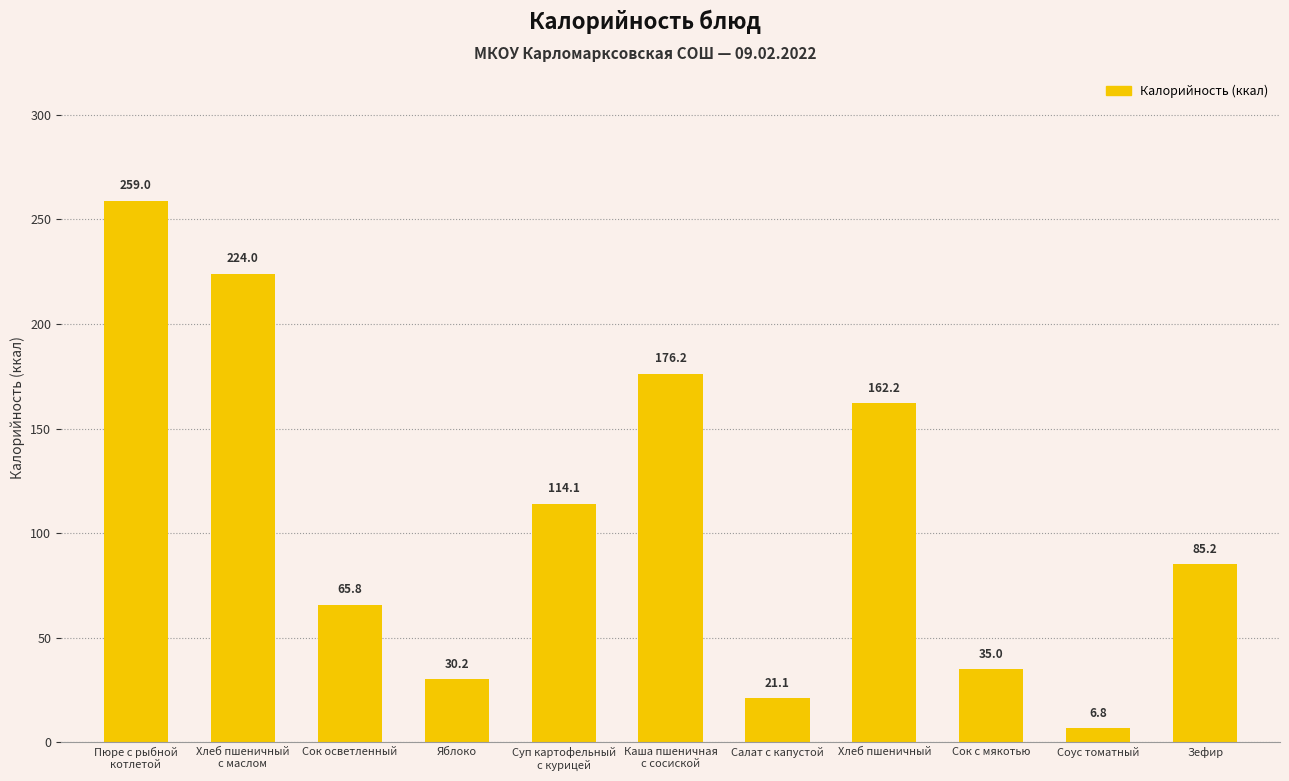

The value at Яблоко is 18.2. True or false?

False